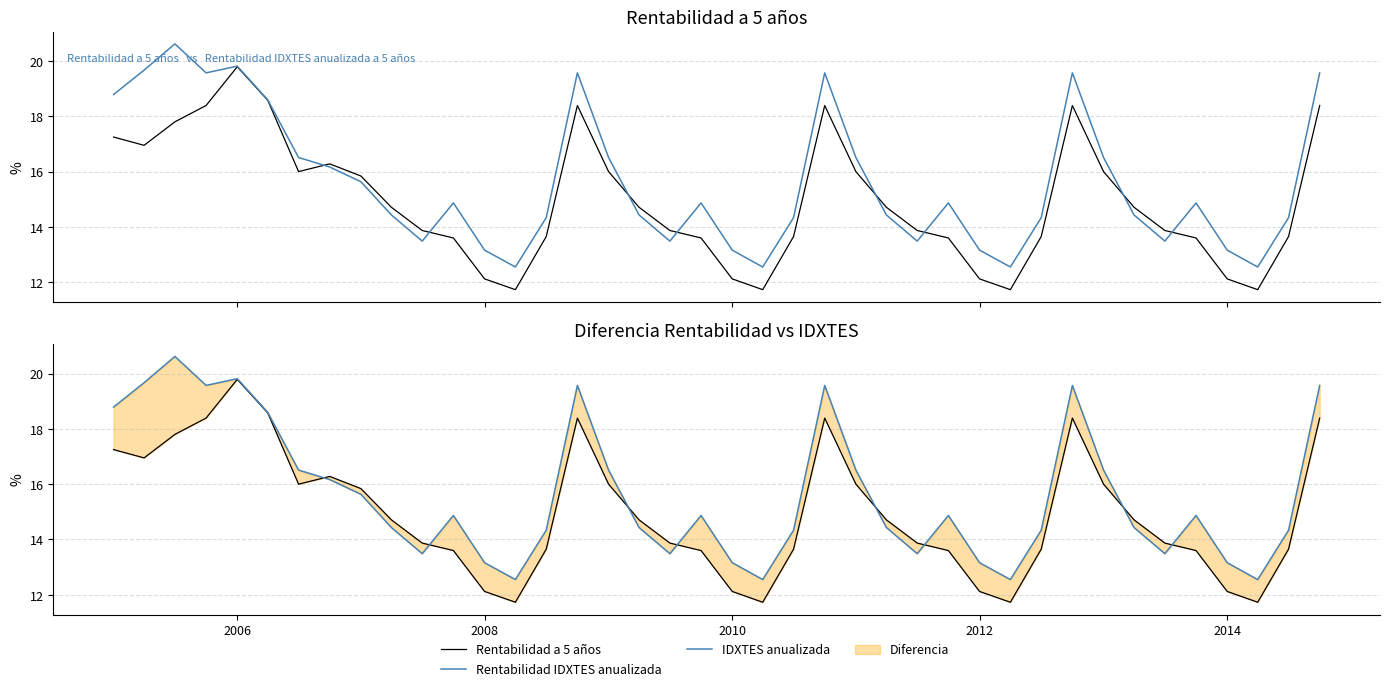

Which category has the lowest value in the IDXTES anualizada series?

13